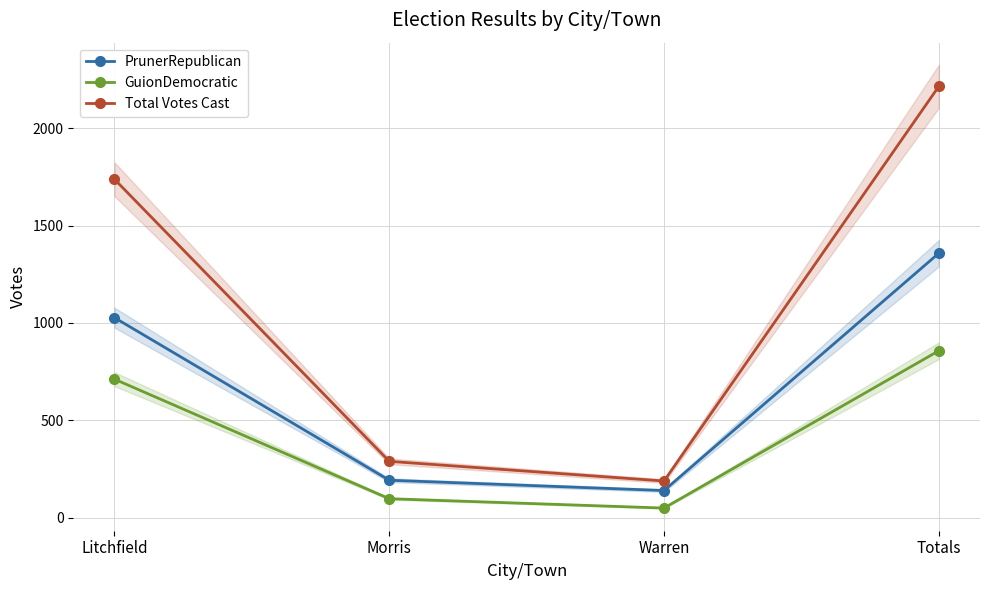

What is the label of the 3rd point from the right?

Morris